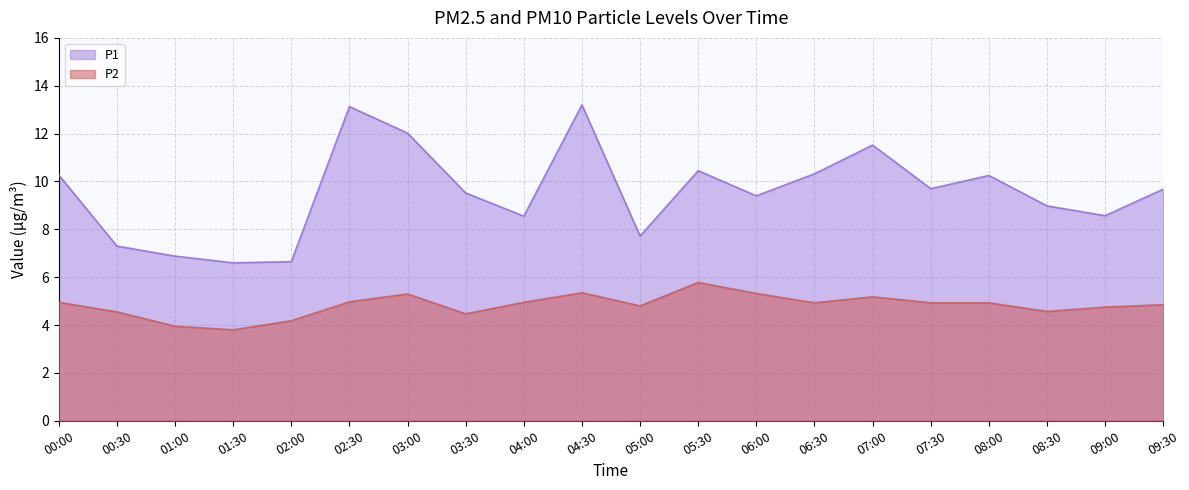

What position from the left is 08:00?

17